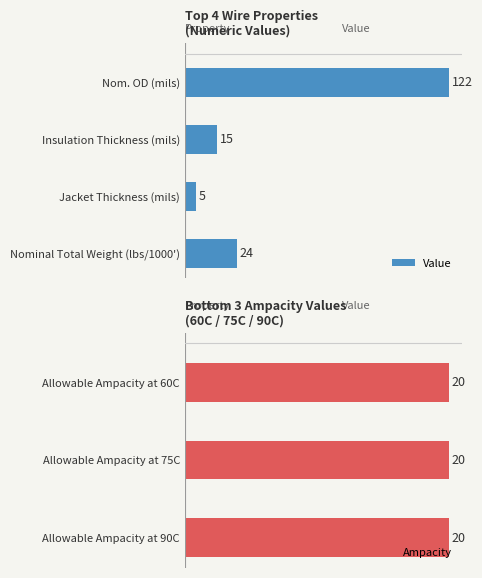

Approximately how many times larger is the value at Nom. OD (mils) compared to Nominal Total Weight (lbs/1000')?

5.1